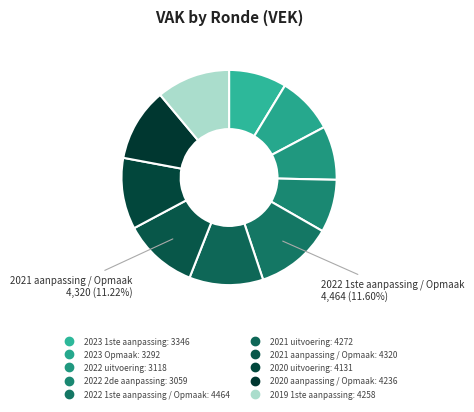

How many slices are in this pie chart?

10